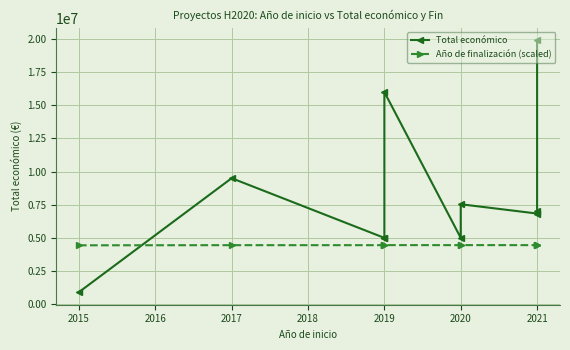

After their last crossing, which series has the higher values: Total económico or Año de finalización (scaled)?

Total económico